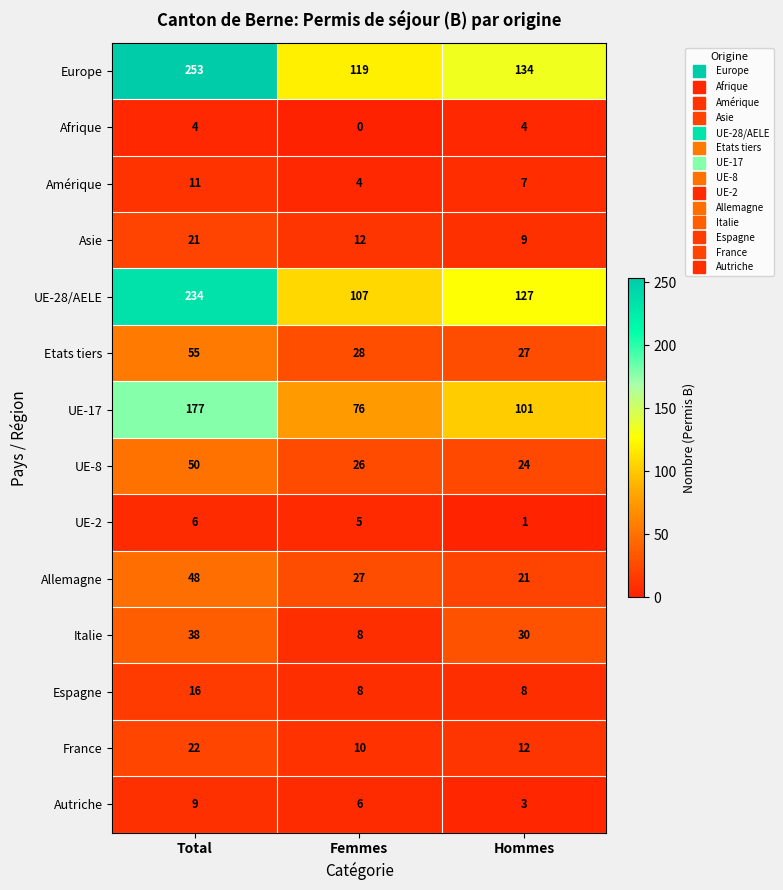

What is the sum of the UE-8 values at Hommes and Femmes?

50